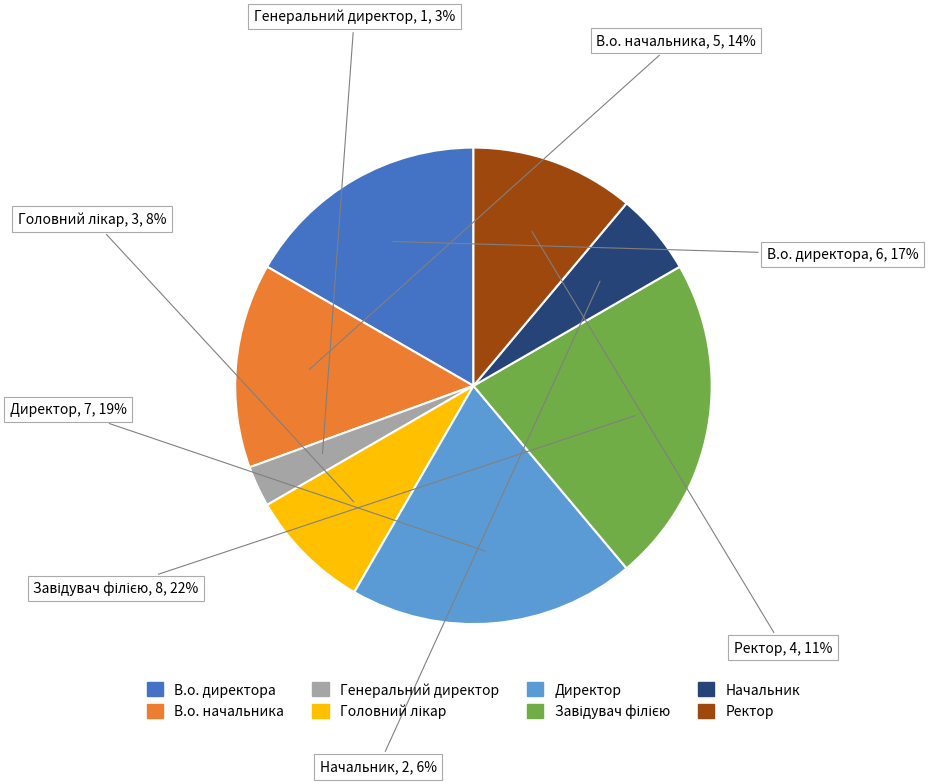

Between В.о. начальника and В.о. директора, which is larger?

В.о. директора